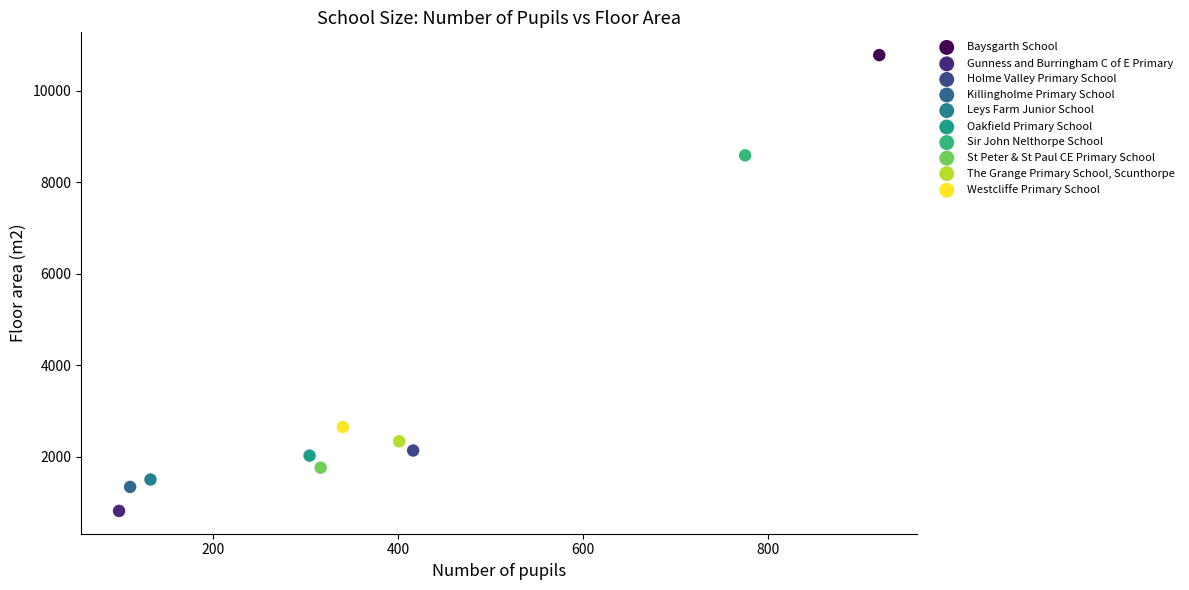

What are all the series names shown in the legend?

Baysgarth School, Gunness and Burringham C of E Primary, Holme Valley Primary School, Killingholme Primary School, Leys Farm Junior School, Oakfield Primary School, Sir John Nelthorpe School, St Peter & St Paul CE Primary School, The Grange Primary School, Scunthorpe, Westcliffe Primary School